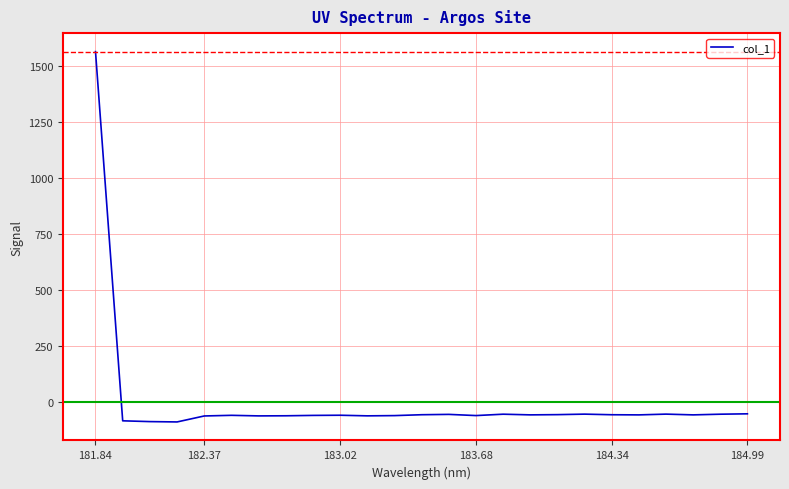

What is the smallest value displayed?

-89.1